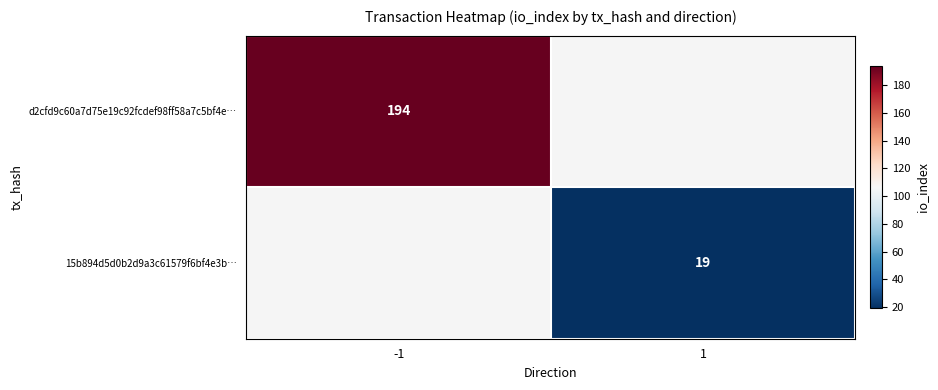

Is it true that d2cfd9c60a7d75e19c92fcdef98ff58a7c5bf4e… equals 331 at -1?

False